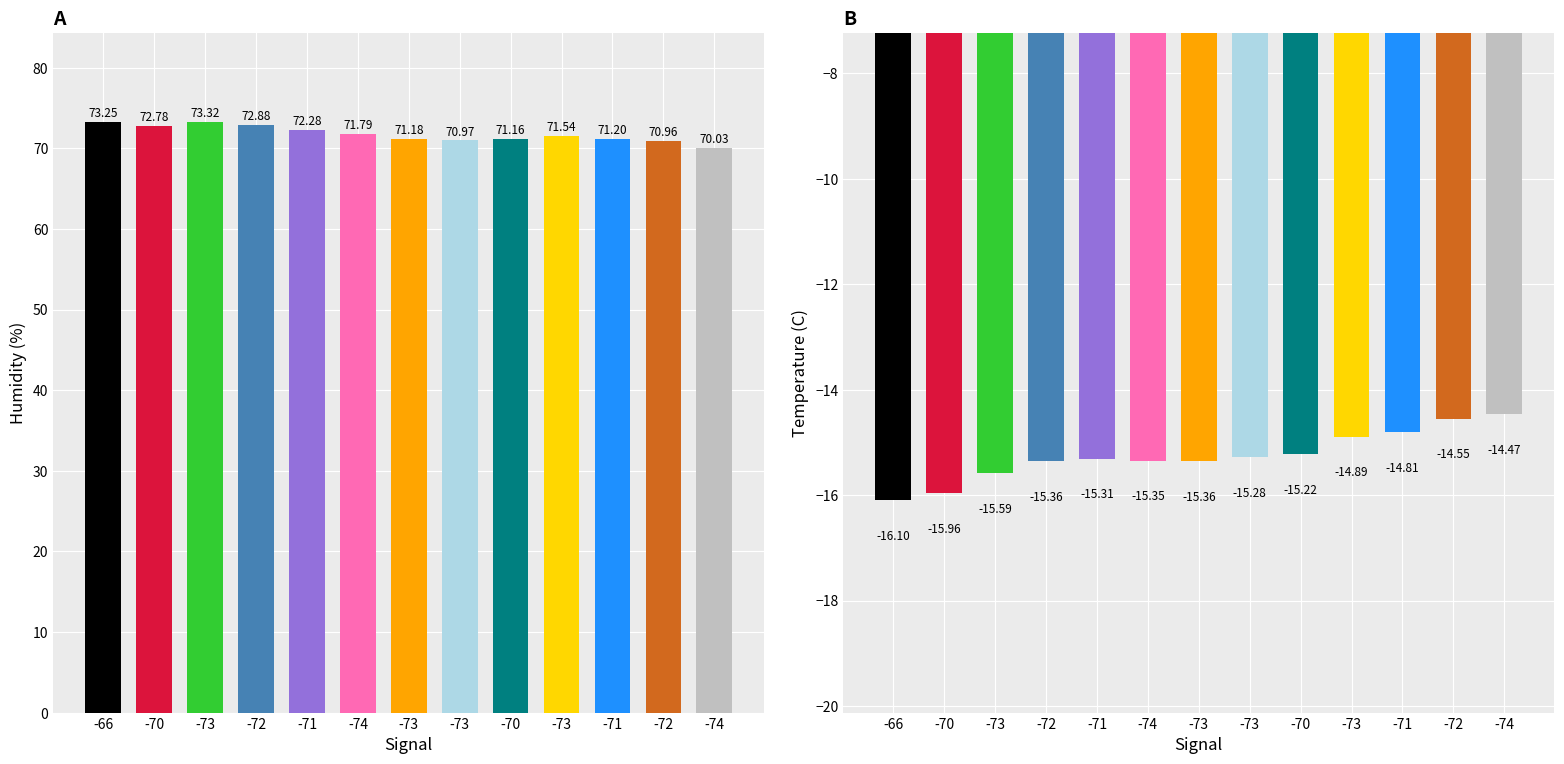

The value of BME280_temperature at -70 is -23.1. True or false?

False